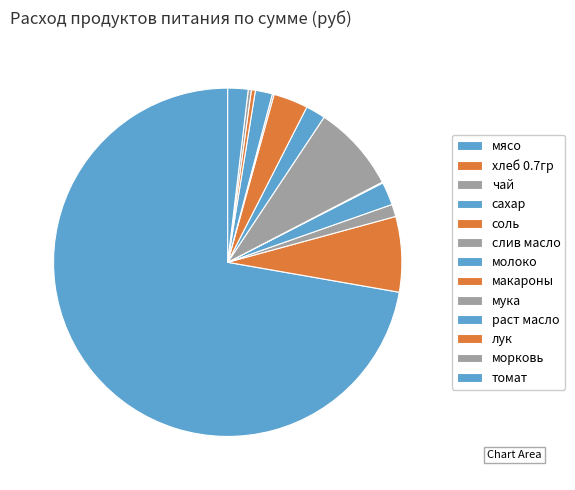

Do слив масло and томат together represent more than half of the pie?

No